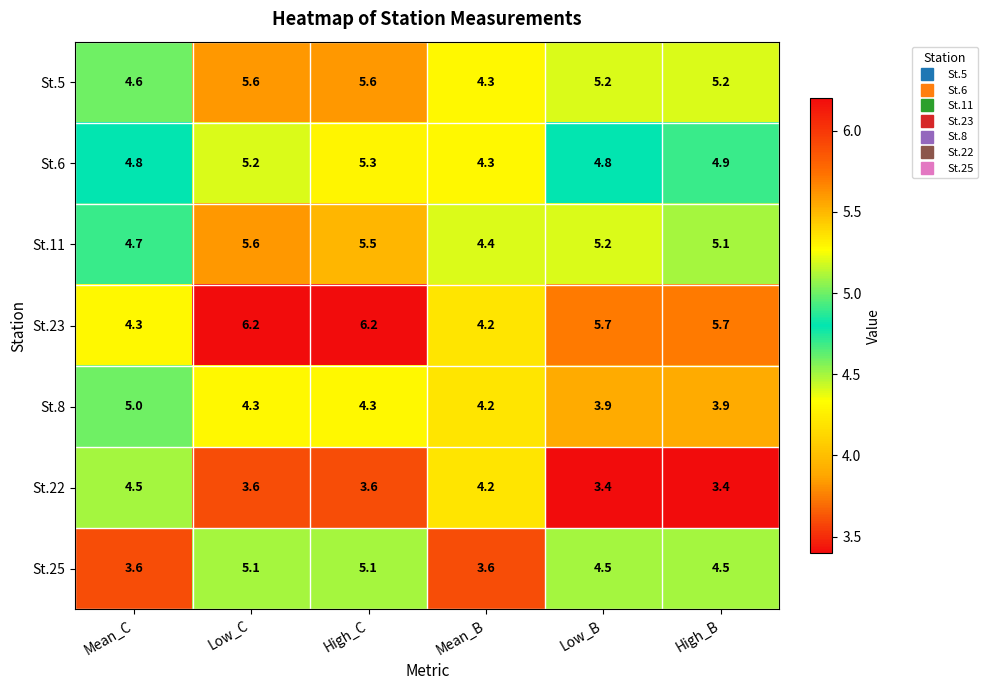

How many St.22 values are between 3 and 4?

4